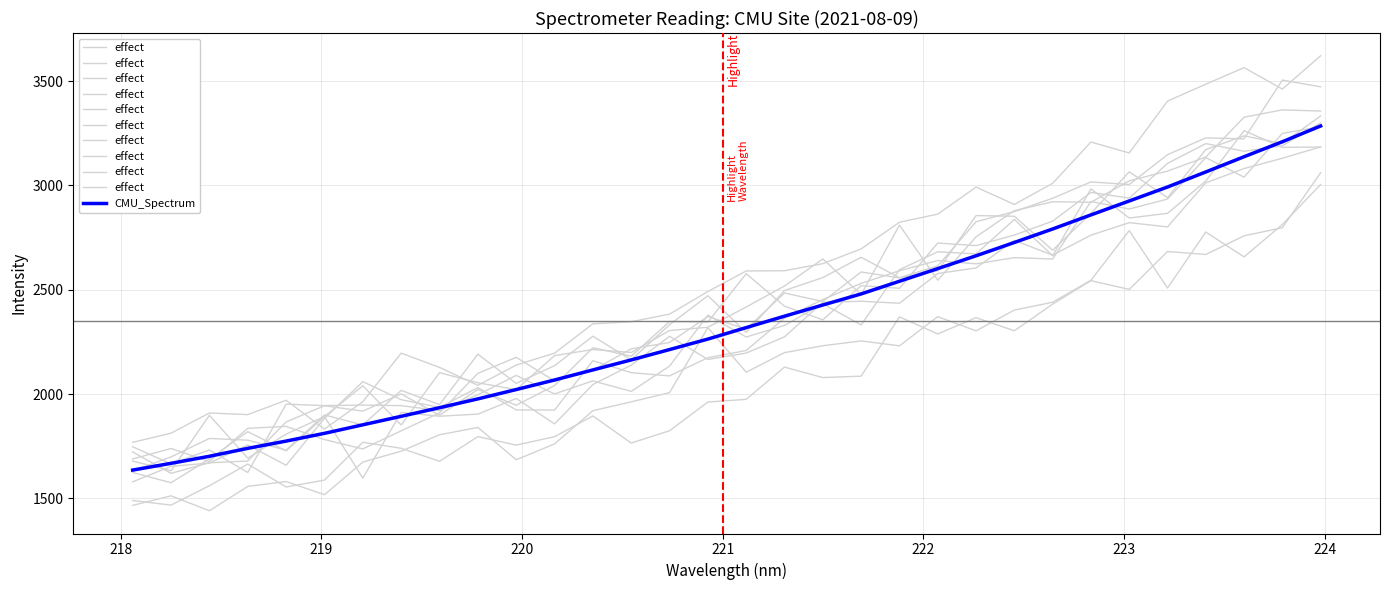

What are all the series names shown in the legend?

effect, CMU_Spectrum